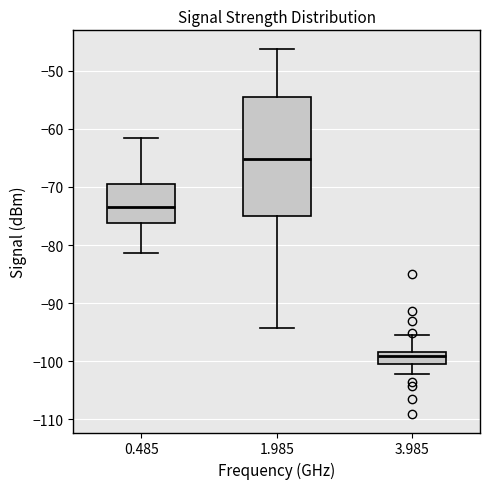

Reading left to right, transcribe this box plot: for each box, give where its median line is, the range the box spans, and where its two whiskers end, as read against the y-axis. The values are not printed on the chart, so give them approximately, as read against the axis.

0.485: median -73, box -76 to -70, whiskers -81 to -62
1.985: median -65, box -75 to -54, whiskers -94 to -46
3.985: median -99, box -100 to -98, whiskers -102 to -95